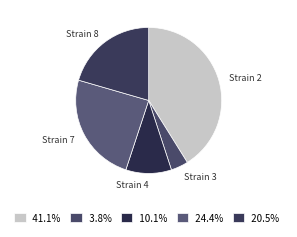

How many slices are in this pie chart?

5